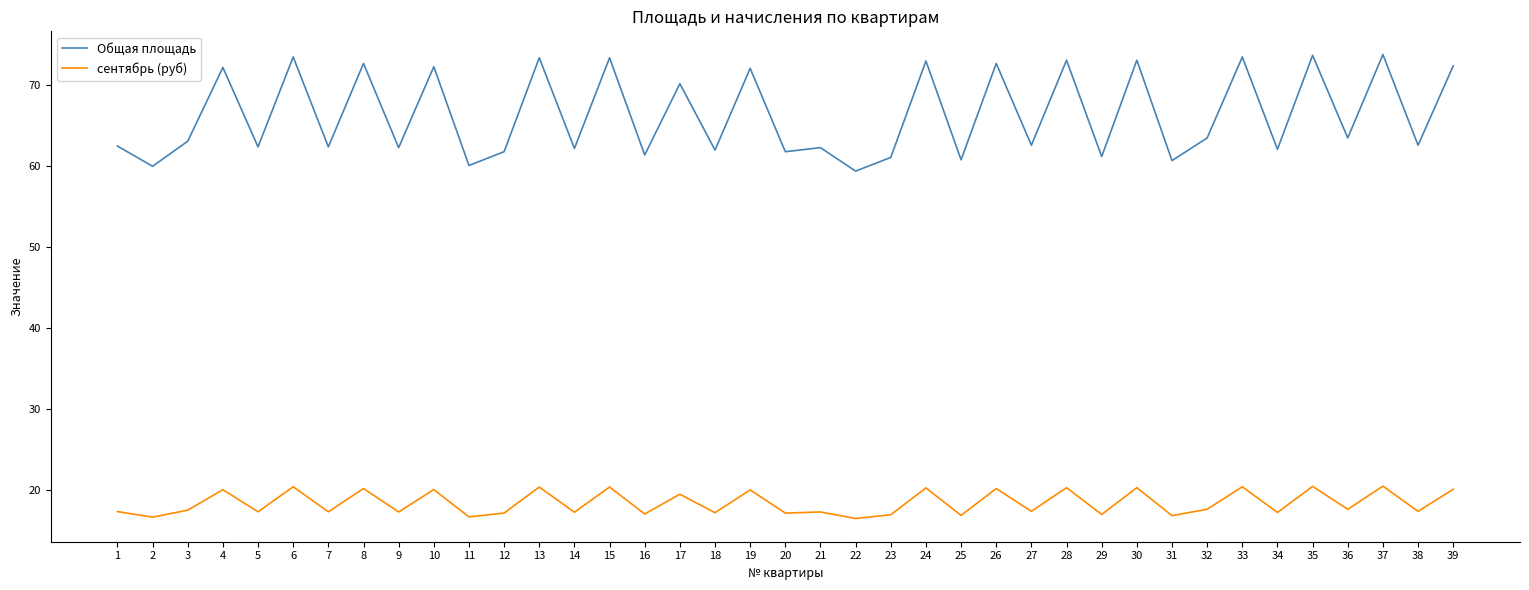

What is the difference between the maximum and minimum values in the сентябрь (руб) series?

4.0